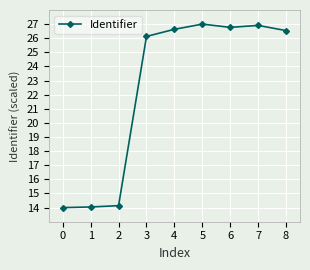

How many lines are shown in the chart?

1